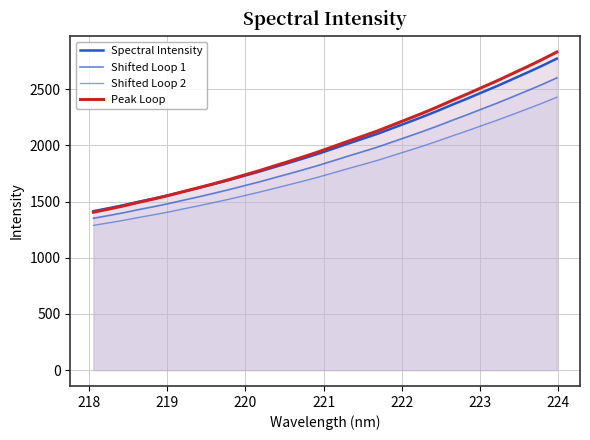

Reading left to right, list all the values displayed in this chart.

Spectral Intensity: 1414.7	1440.9	1467.8	1498.2	1526.1	1556.0	1589.2	1621.4	1655.1	1689.7	1726.8	1763.6	1803.2	1842.7	1883.0	1924.7	1969.7	2015.1	2059.2	2104.0	2153.8	2203.8	2253.9	2307.2	2363.0	2417.0	2473.4	2529.1	2588.2	2647.5	2708.5	2773.1
Shifted Loop 1: 1351.6	1375.6	1400.4	1428.3	1454.0	1481.5	1512.1	1541.6	1572.7	1604.6	1638.7	1672.5	1708.9	1745.3	1782.4	1820.7	1862.2	1903.9	1944.4	1985.6	2031.5	2077.5	2123.6	2172.6	2224.0	2273.7	2325.6	2376.8	2431.1	2485.7	2541.8	2601.2
Shifted Loop 2: 1288.4	1310.3	1333.0	1358.5	1381.9	1407.1	1434.9	1461.9	1490.2	1519.4	1550.5	1581.4	1614.7	1647.9	1681.7	1716.8	1754.6	1792.7	1829.7	1867.3	1909.2	1951.2	1993.2	2038.0	2084.9	2130.3	2177.7	2224.5	2274.1	2323.9	2375.1	2429.4
Peak Loop: 1405.5	1432.9	1461.2	1493.1	1522.4	1553.8	1588.7	1622.4	1657.8	1694.2	1733.1	1771.8	1813.3	1854.8	1897.1	1941.0	1988.2	2035.9	2082.1	2129.2	2181.5	2234.0	2286.6	2342.5	2401.2	2457.9	2517.1	2575.6	2637.6	2699.9	2763.9	2831.7